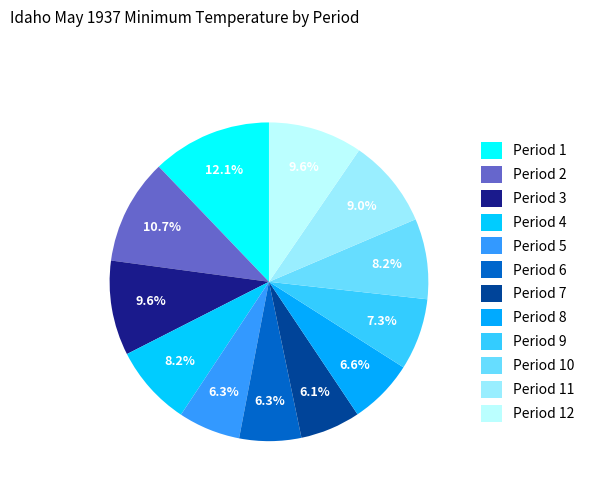

Does any single category account for the majority?

No